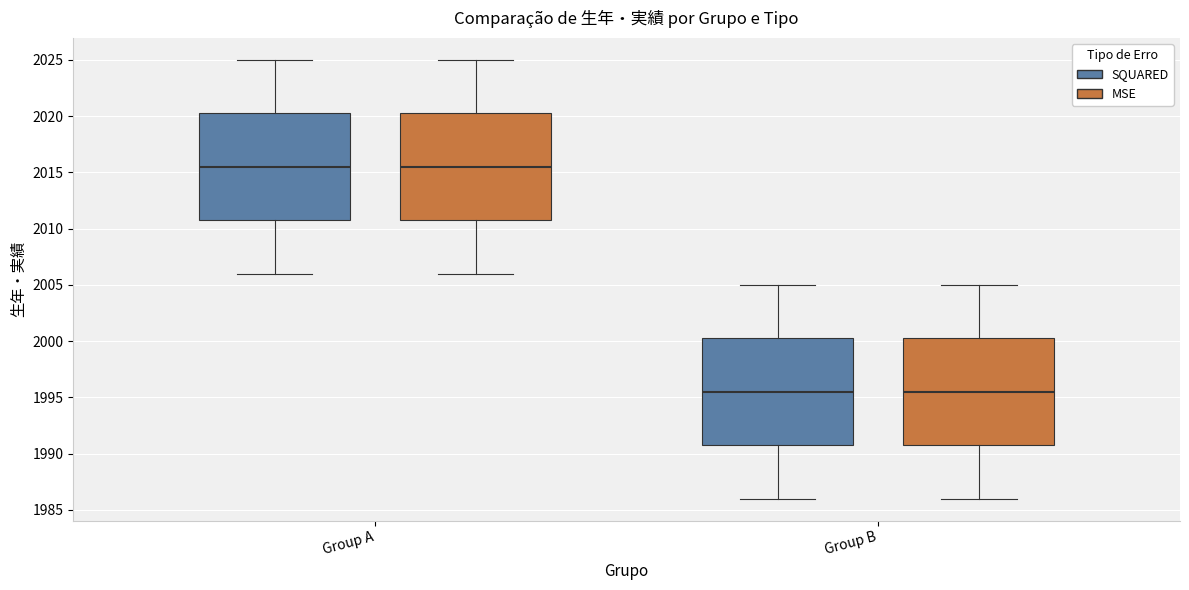

Reading left to right, read every box against the y-axis: the position of its median line, the range the box covers, and the ends of its whiskers. The values are not printed on the chart, so give them approximately, as read against the axis.

Group A (SQUARED): median 2015.5, box 2011.0 to 2020.5, whiskers 2006.0 to 2025.0
Group A (MSE): median 2015.5, box 2011.0 to 2020.5, whiskers 2006.0 to 2025.0
Group B (SQUARED): median 1995.5, box 1991.0 to 2000.5, whiskers 1986.0 to 2005.0
Group B (MSE): median 1995.5, box 1991.0 to 2000.5, whiskers 1986.0 to 2005.0